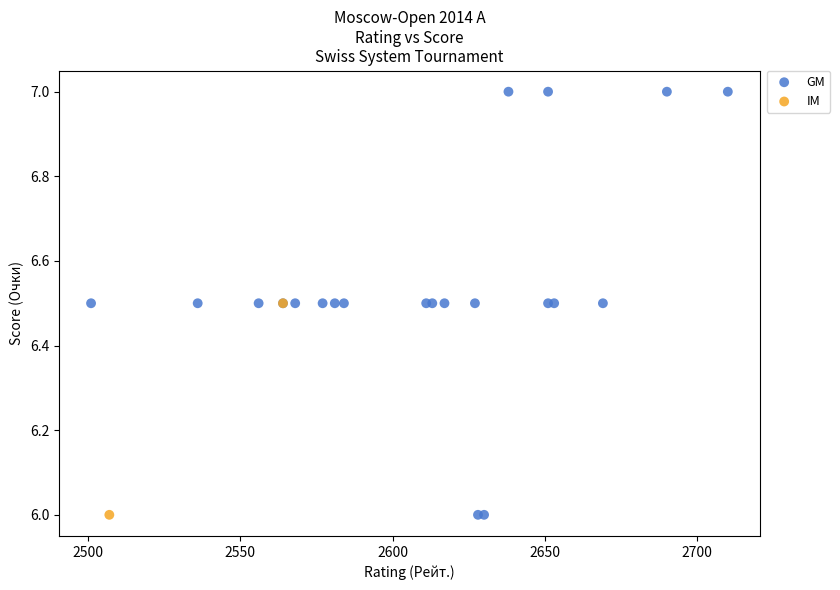

What are all the series names shown in the legend?

GM, IM